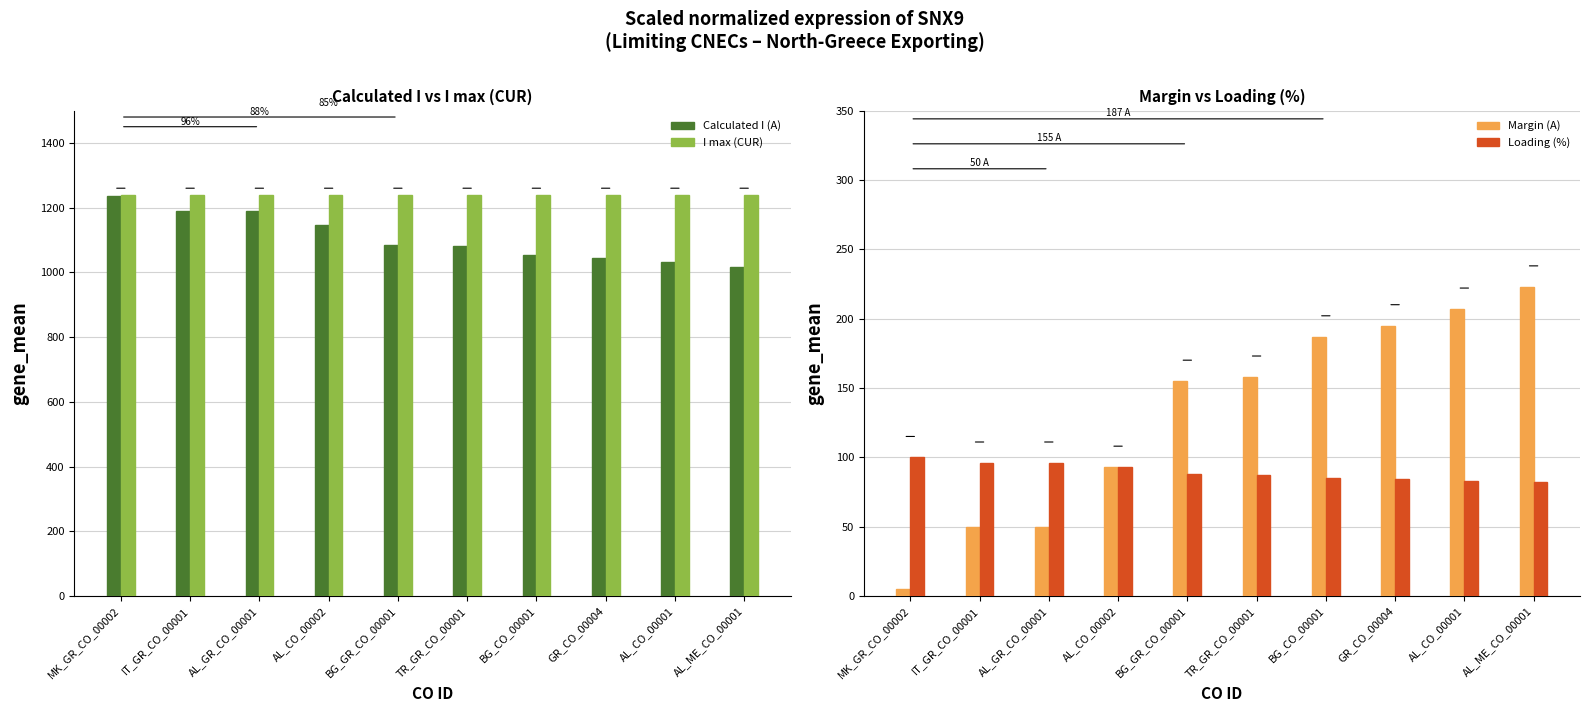

Reading left to right, extract all data points from this chart.

Calculated I (A): 1235	1190	1190	1147	1085	1082	1053	1045	1033	1017
I max (CUR): 1240	1240	1240	1240	1240	1240	1240	1240	1240	1240
Margin (A): 5	50	50	93	155	158	187	195	207	223
Loading (%): 100	96	96	93	88	87	85	84	83	82